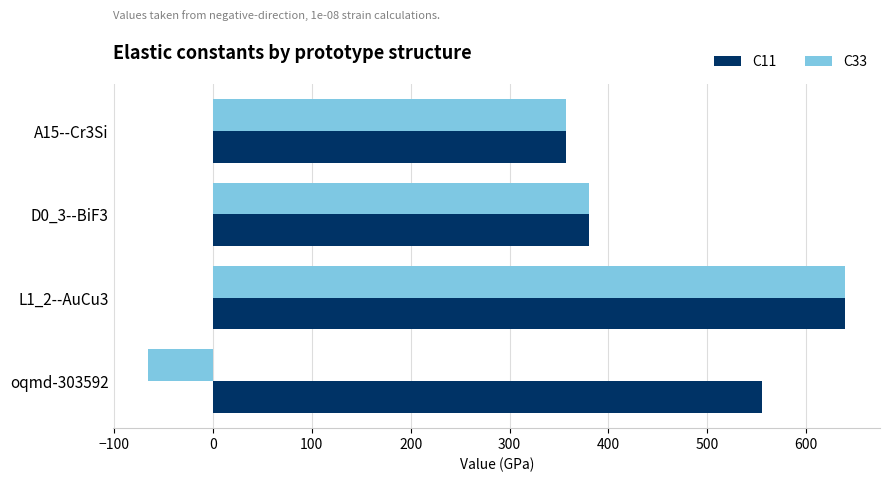

What is the sum of all C11 values?

1931.9